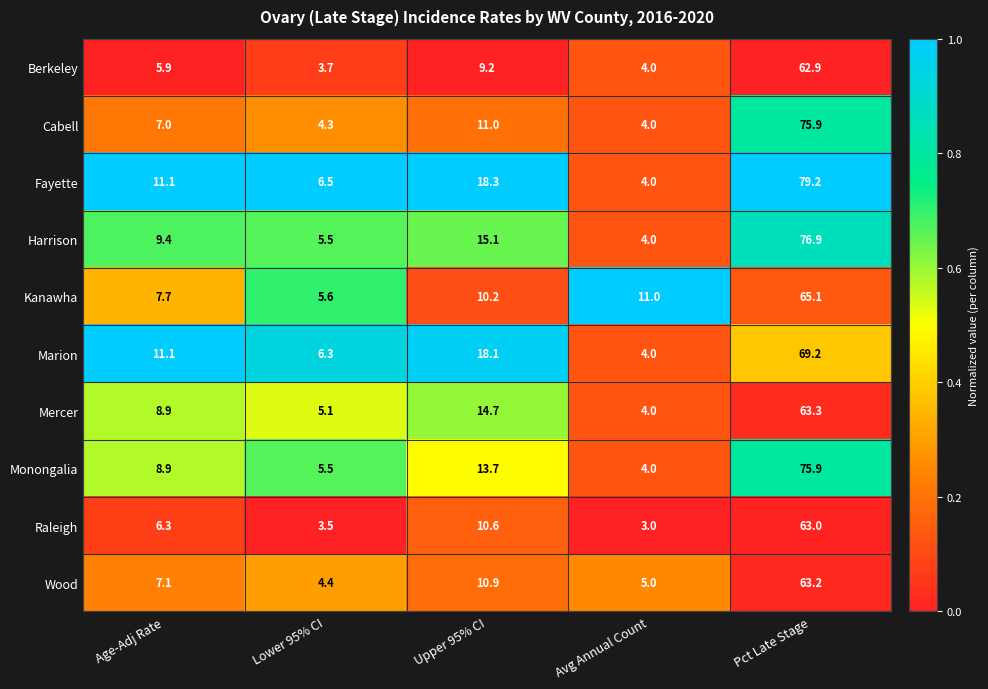

What is the sum of the Mercer values at Age-Adj Rate and Avg Annual Count?

12.9